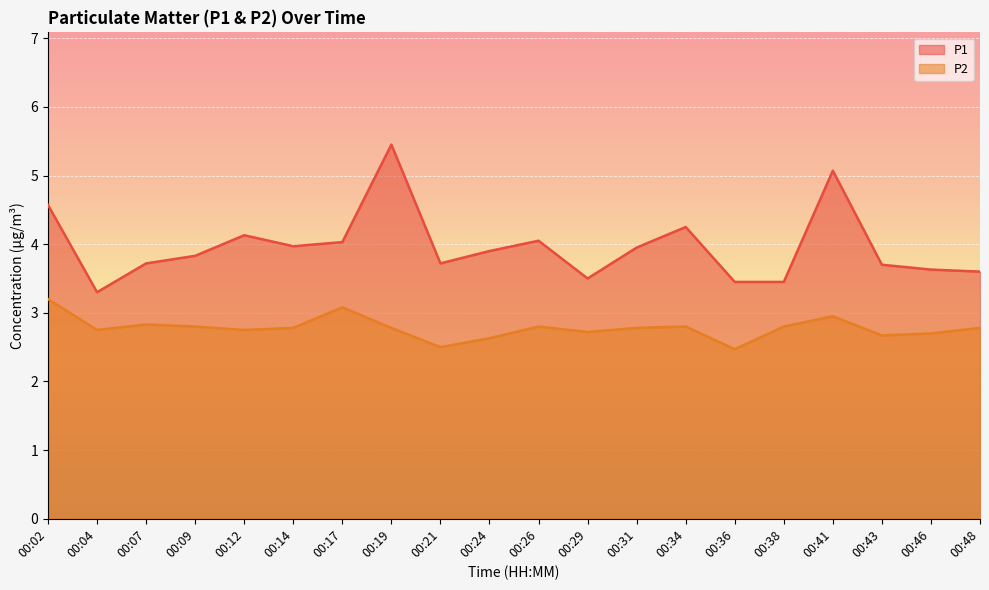

What is the difference between the second highest and minimum values in the P2 series?

0.6